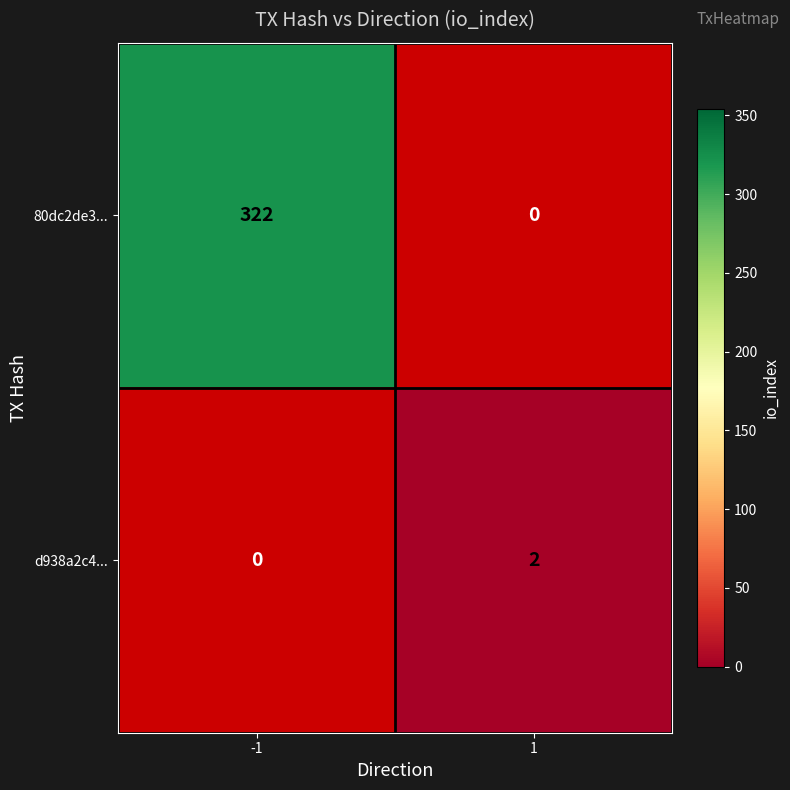

True or false: d938a2c4... has a value of 1 at 1.

False